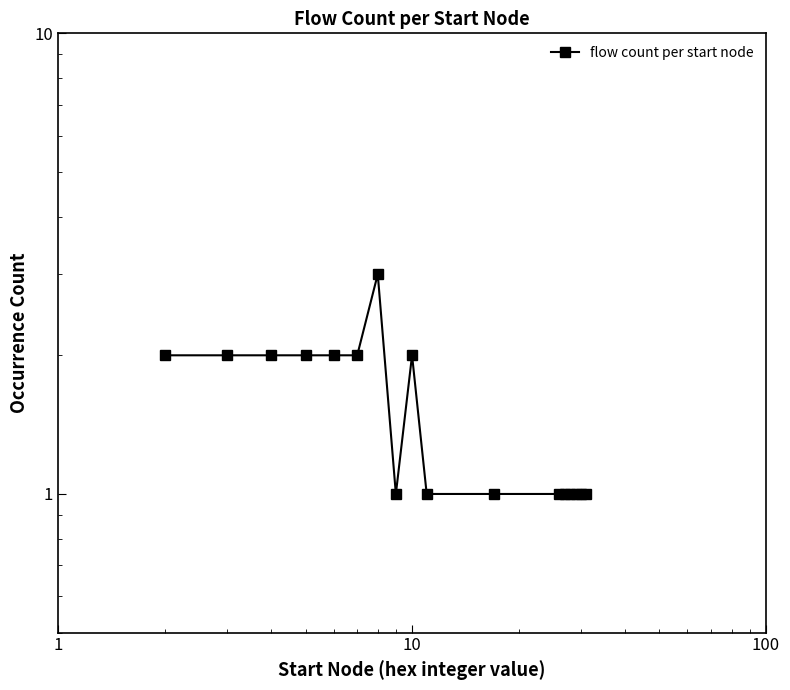

True or false: the data has more than 2 interior local peaks.

False